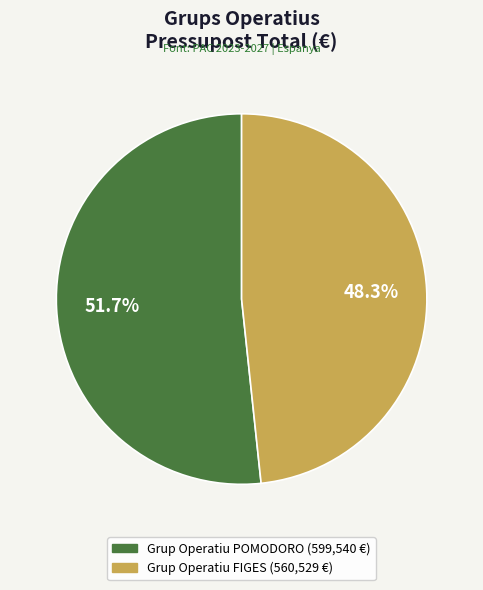

Is it true that Grup Operatiu FIGES is 55% of the pie?

False